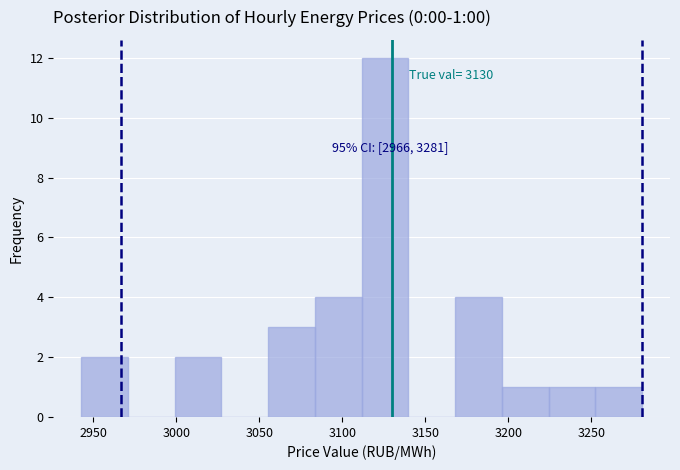

Over which range of the x-axis is the bar tallest?

3110 to 3140